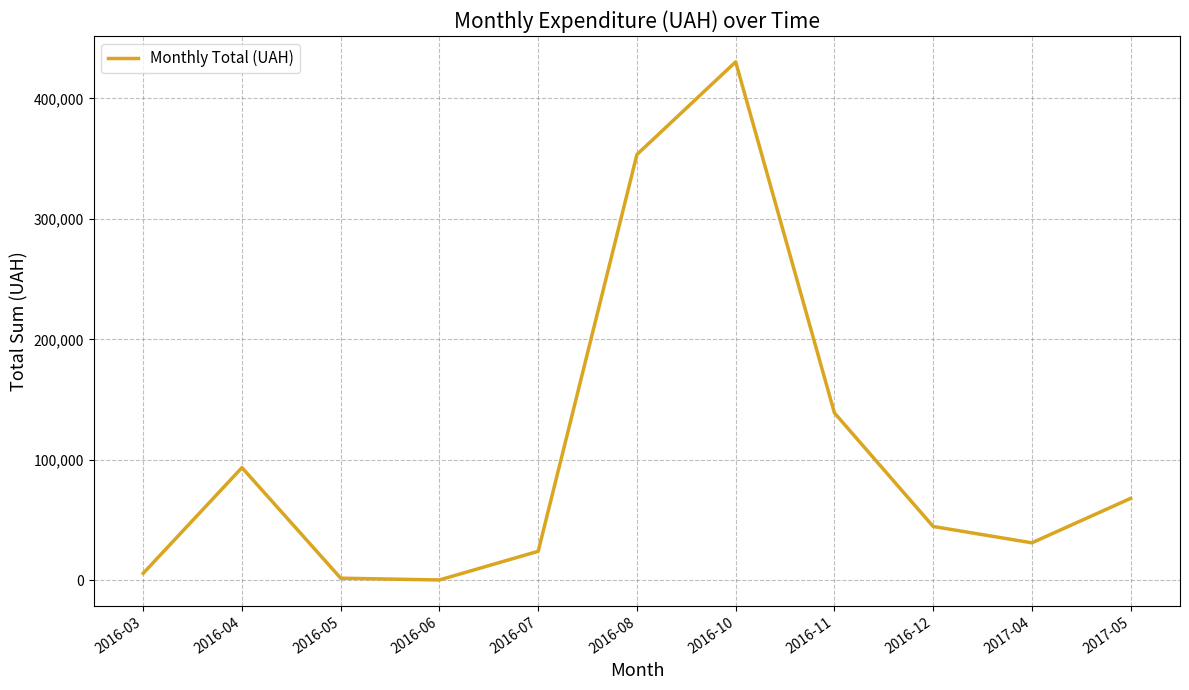

How many interior local peaks (higher than both neighbors) does the data have?

2